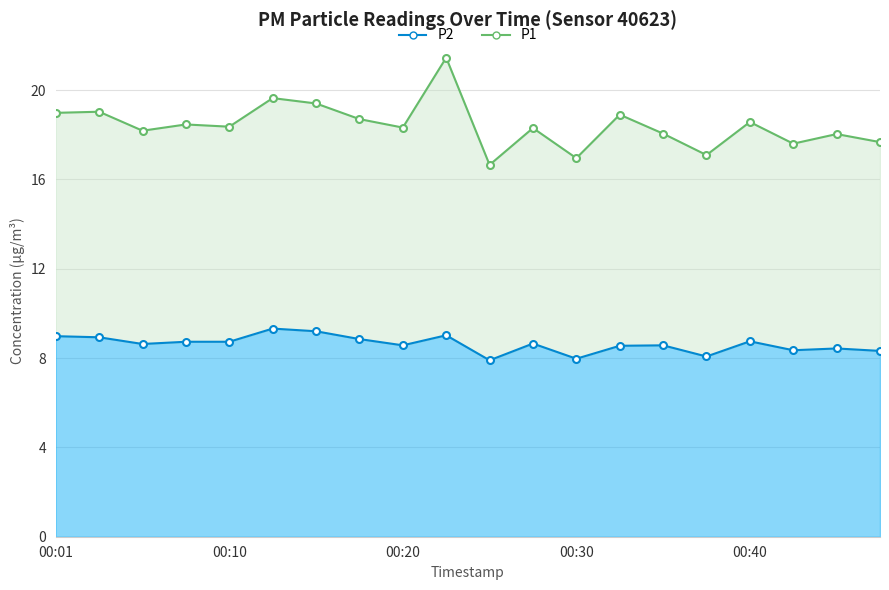

True or false: the data shows 8.7 at 00:27.

True